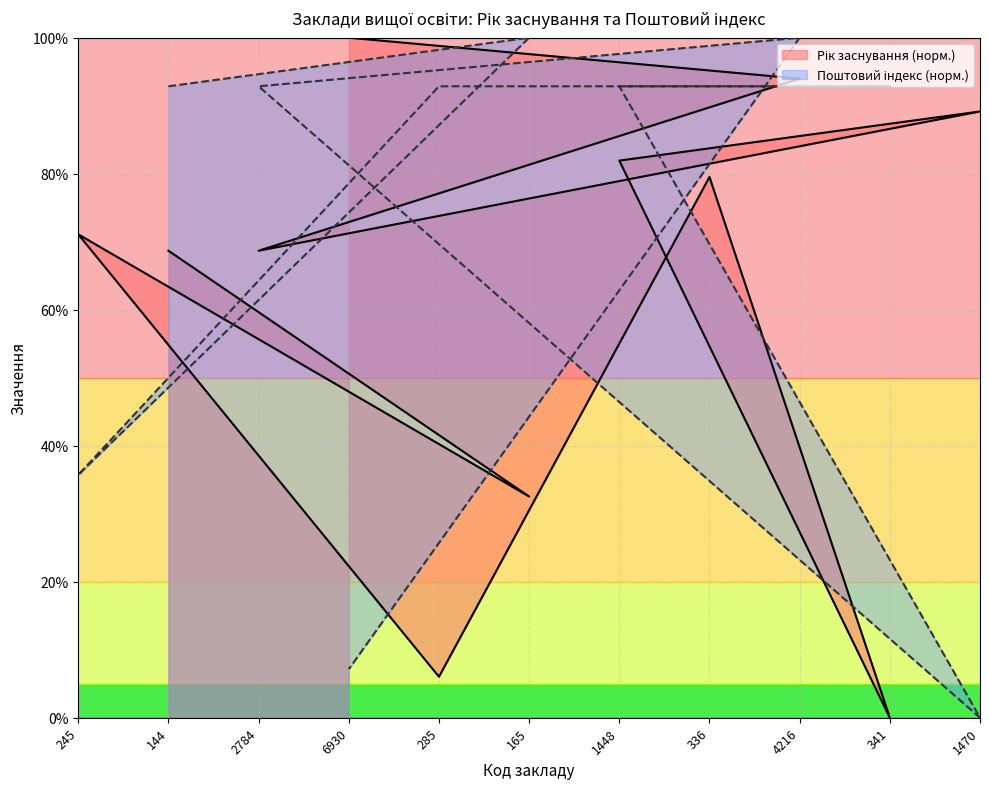

Reading right to left, extract all data points from this chart.

Рік заснування (норм.): 6930=100.0	4216=94.0	2784=68.7	1470=89.2	1448=81.9	341=0.0	336=79.5	285=6.0	245=71.1	165=32.5	144=68.7
Поштовий індекс (норм.): 6930=7.1	4216=100.0	2784=92.9	1470=0.0	1448=92.9	341=92.9	336=92.9	285=92.9	245=35.7	165=100.0	144=92.9